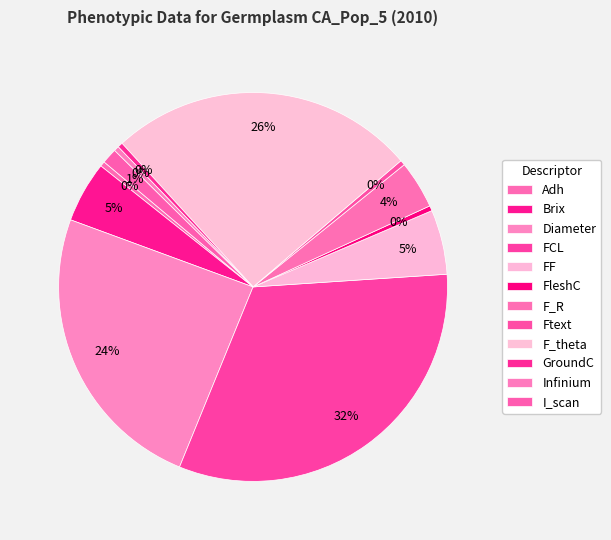

Which category has the smallest portion of the pie?

Adh